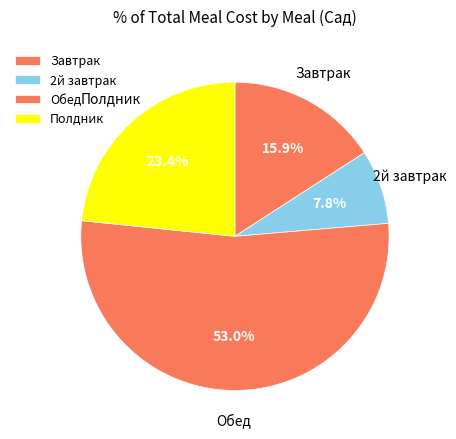

What percentage is the 2й завтрак slice, to the nearest percent?

8%